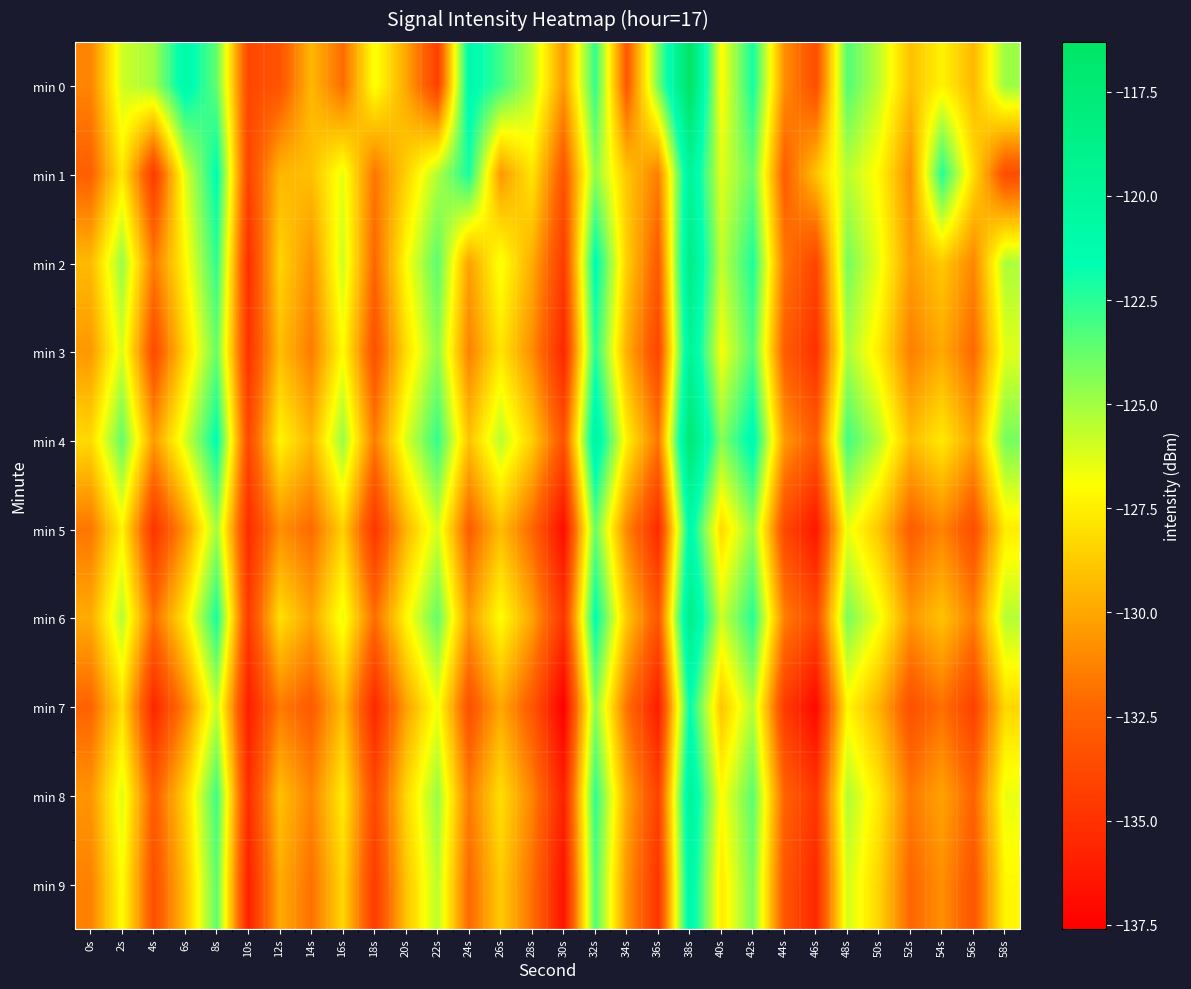

What is the maximum value shown in the chart?

-116.3